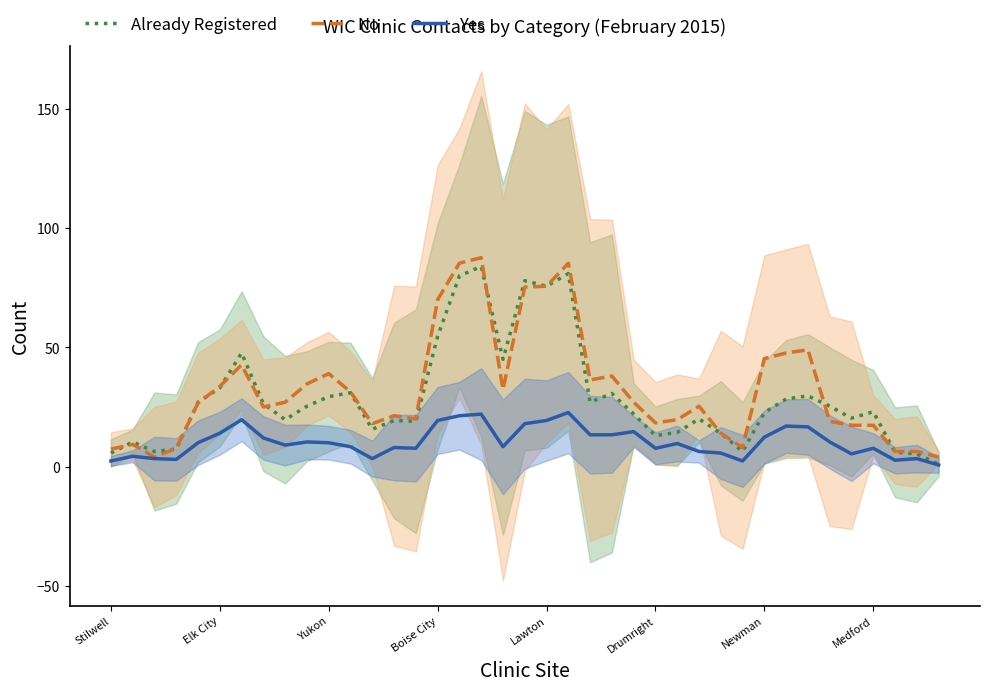

What are all the series names shown in the legend?

Already Registered, No, Yes